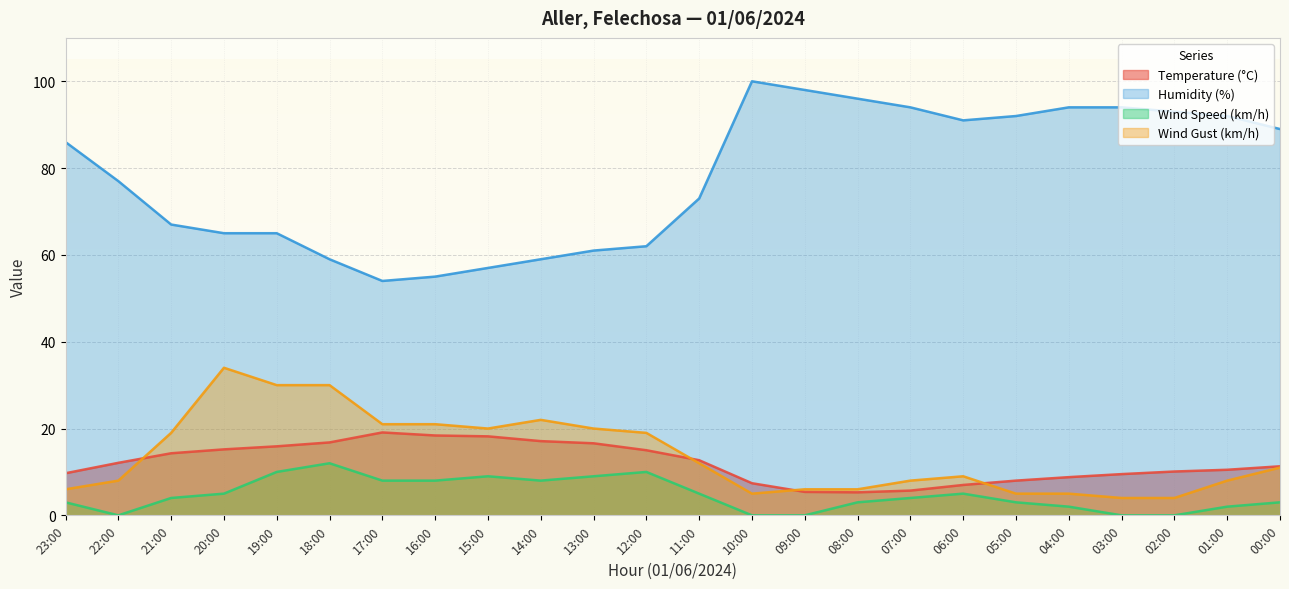

What position from the left is 21:00?

3